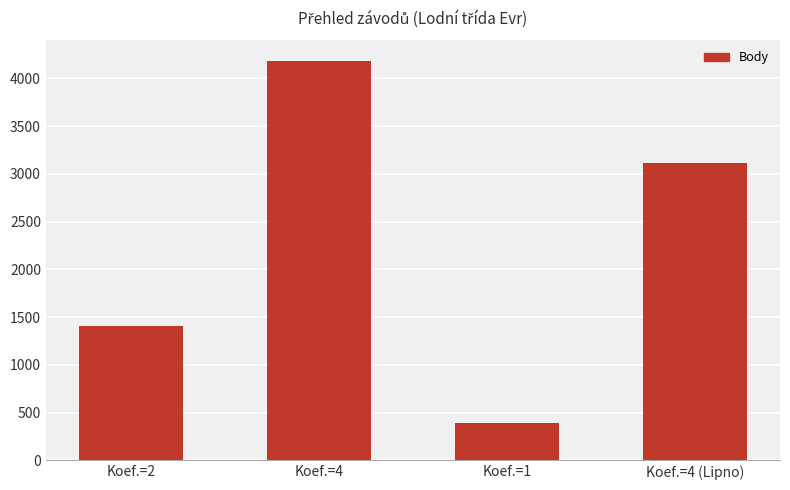

Count the number of data series in this chart.

1